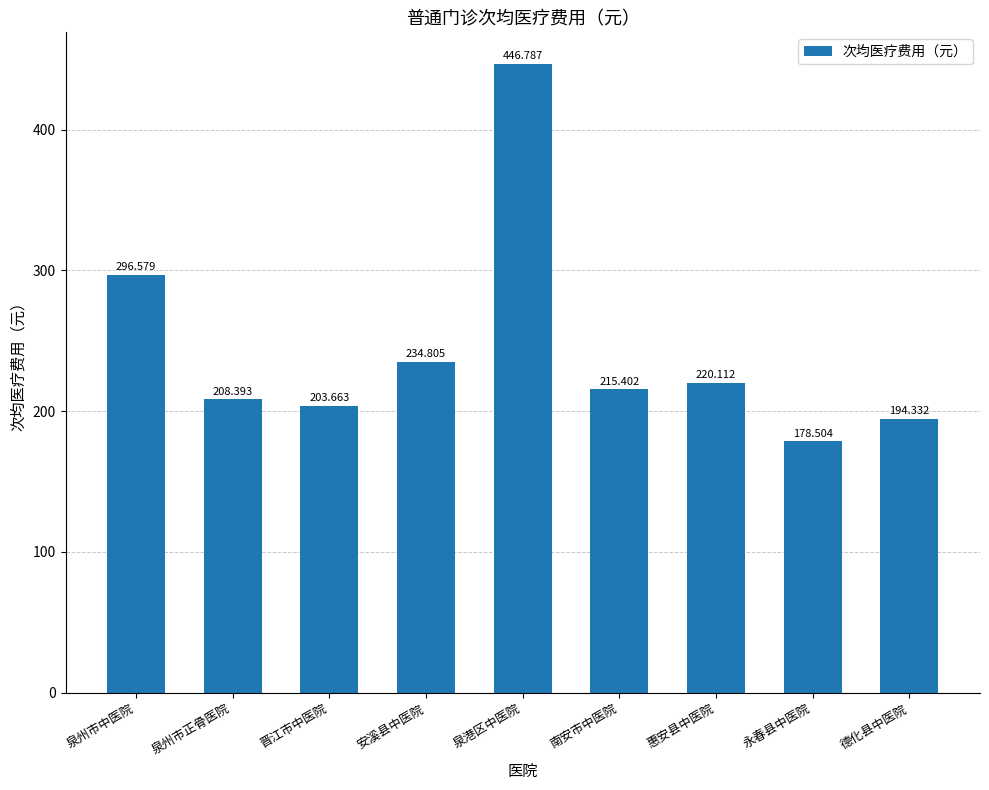

Reading right to left, transcribe all the data shown in this chart.

德化县中医院=194.3	永春县中医院=178.5	惠安县中医院=220.1	南安市中医院=215.4	泉港区中医院=446.8	安溪县中医院=234.8	晋江市中医院=203.7	泉州市正骨医院=208.4	泉州市中医院=296.6